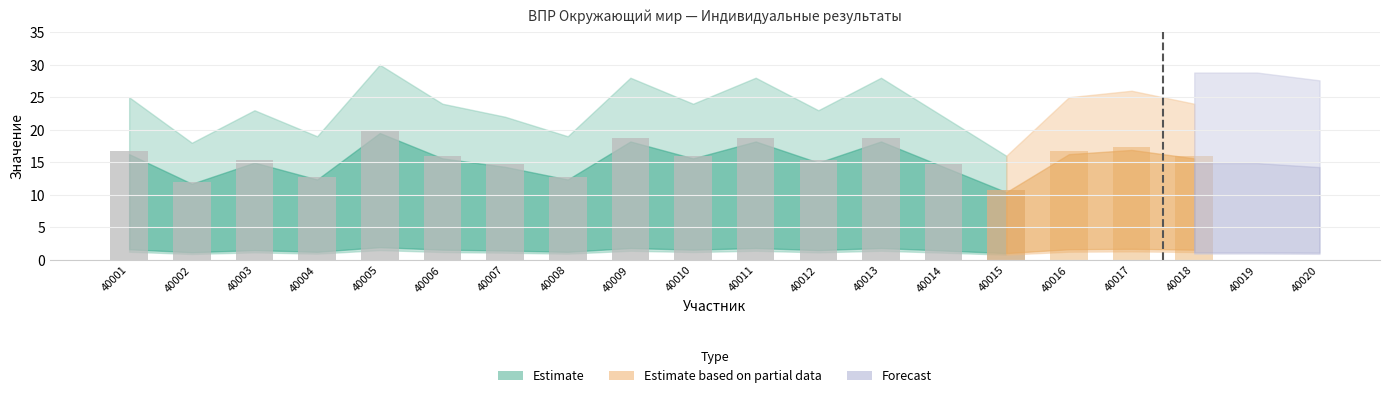

What is the total value across all series at 40012?

27